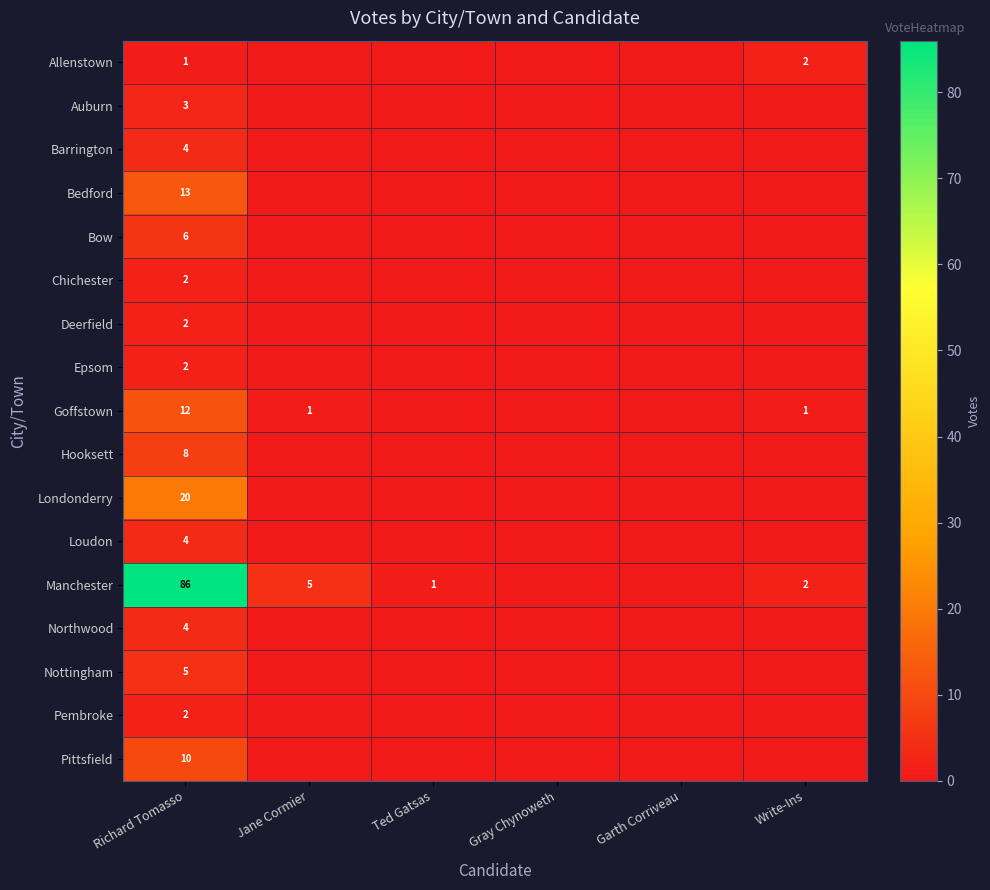

True or false: Pittsfield has a value of 3 at Richard Tomasso.

False